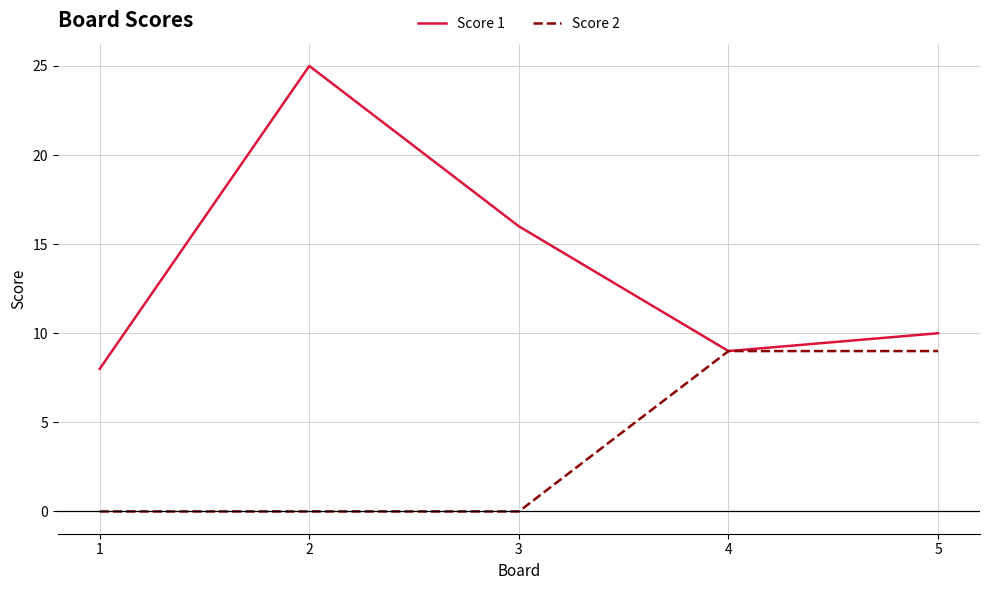

Is the value of Score 2 at 2 greater than the value of Score 1 at 5?

No